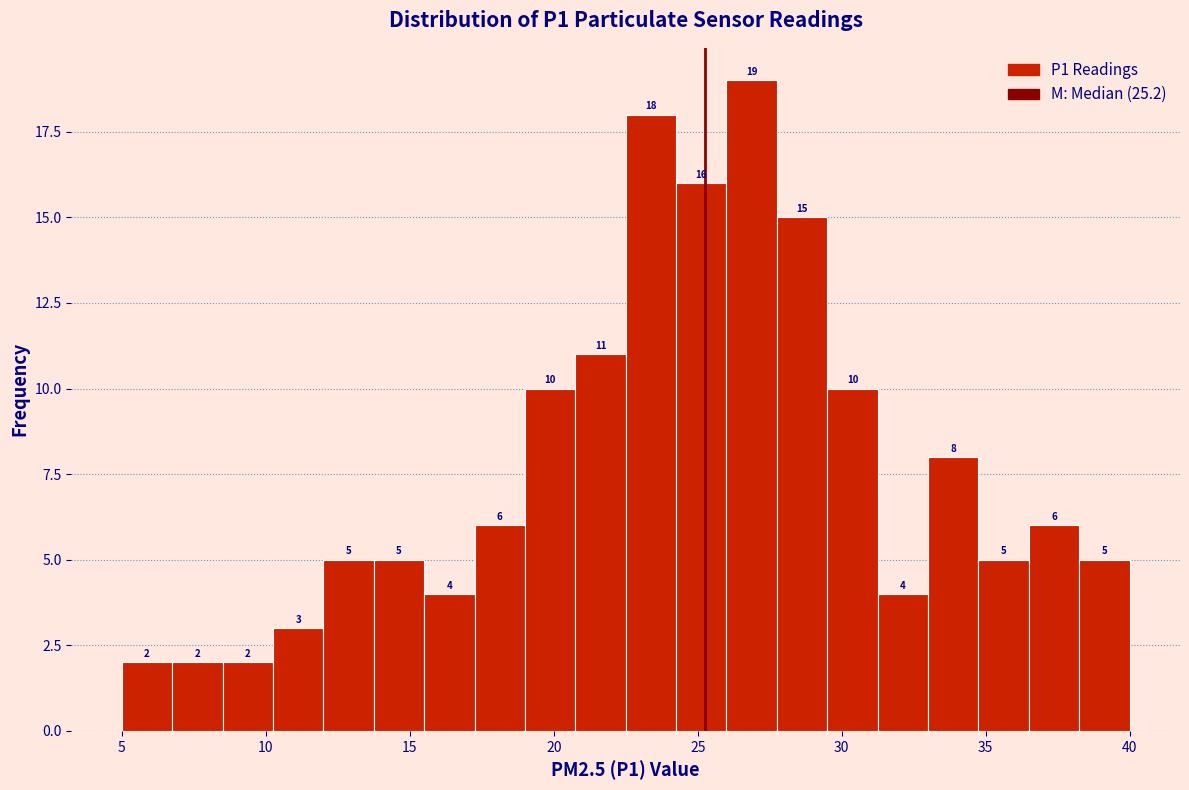

Read against the x-axis, roughly where is the centre of the tallest bar?

27.0